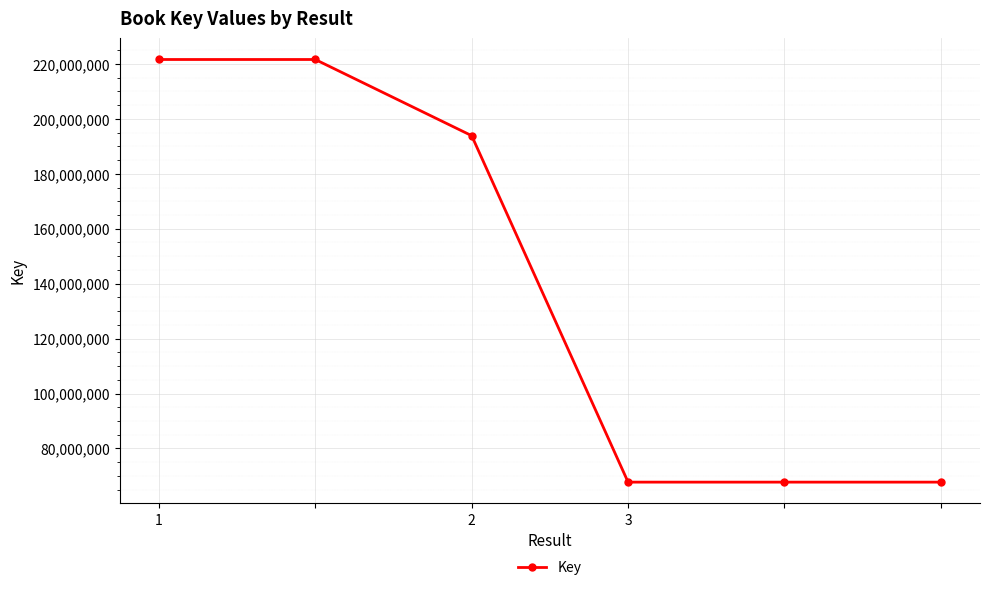

What is the value of the 6th point from the left?

67739253